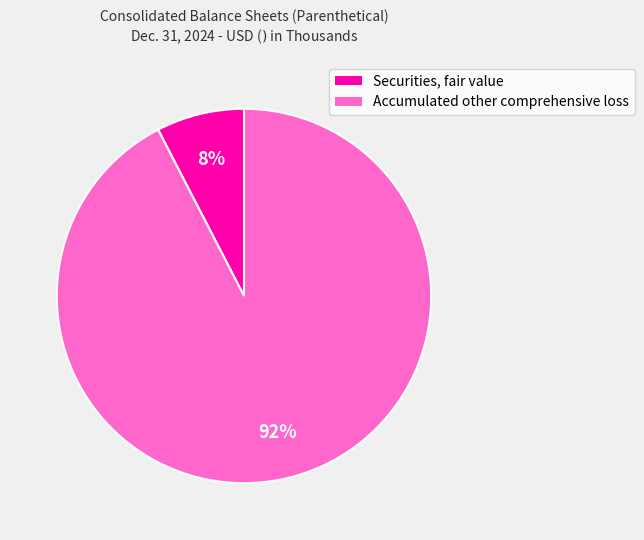

Which has a higher value, Securities, fair value or Accumulated other comprehensive loss?

Accumulated other comprehensive loss